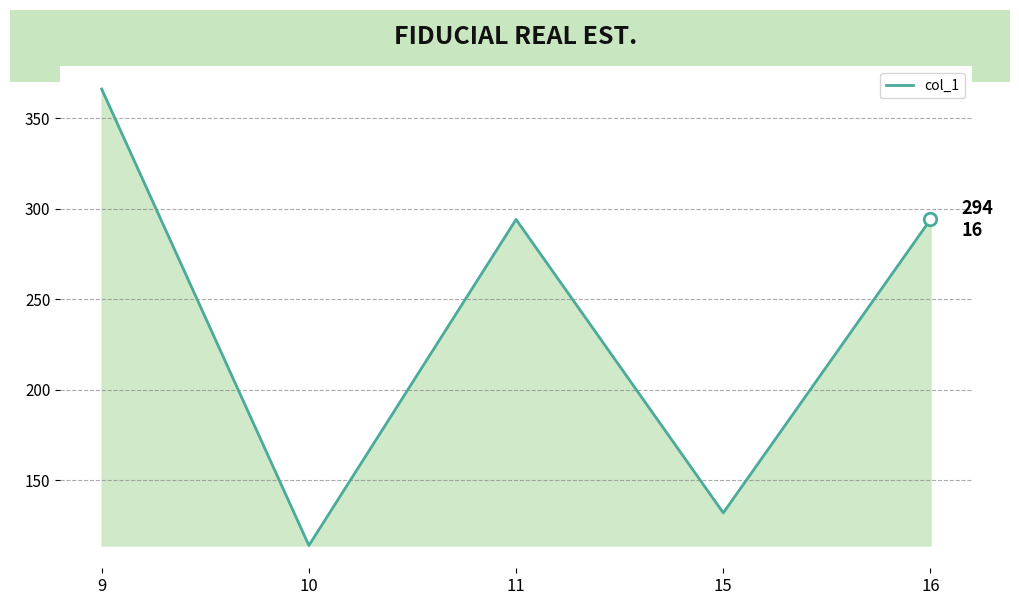

Where is the first local minimum?

10